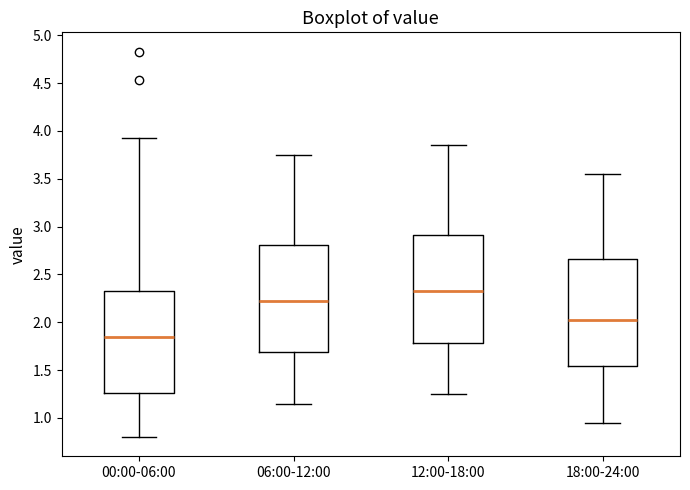

Reading left to right, transcribe this box plot: for each box, give where its median line is, the range the box spans, and where its two whiskers end, as read against the y-axis. The values are not printed on the chart, so give them approximately, as read against the axis.

00:00-06:00: median 1.85, box 1.25 to 2.35, whiskers 0.80 to 3.95
06:00-12:00: median 2.25, box 1.70 to 2.80, whiskers 1.15 to 3.75
12:00-18:00: median 2.35, box 1.80 to 2.90, whiskers 1.25 to 3.85
18:00-24:00: median 2.05, box 1.55 to 2.65, whiskers 0.95 to 3.55